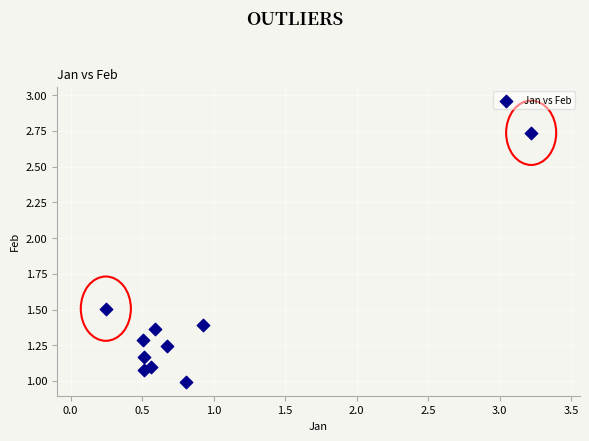

What is the range of X values (max minus min)?

3.0